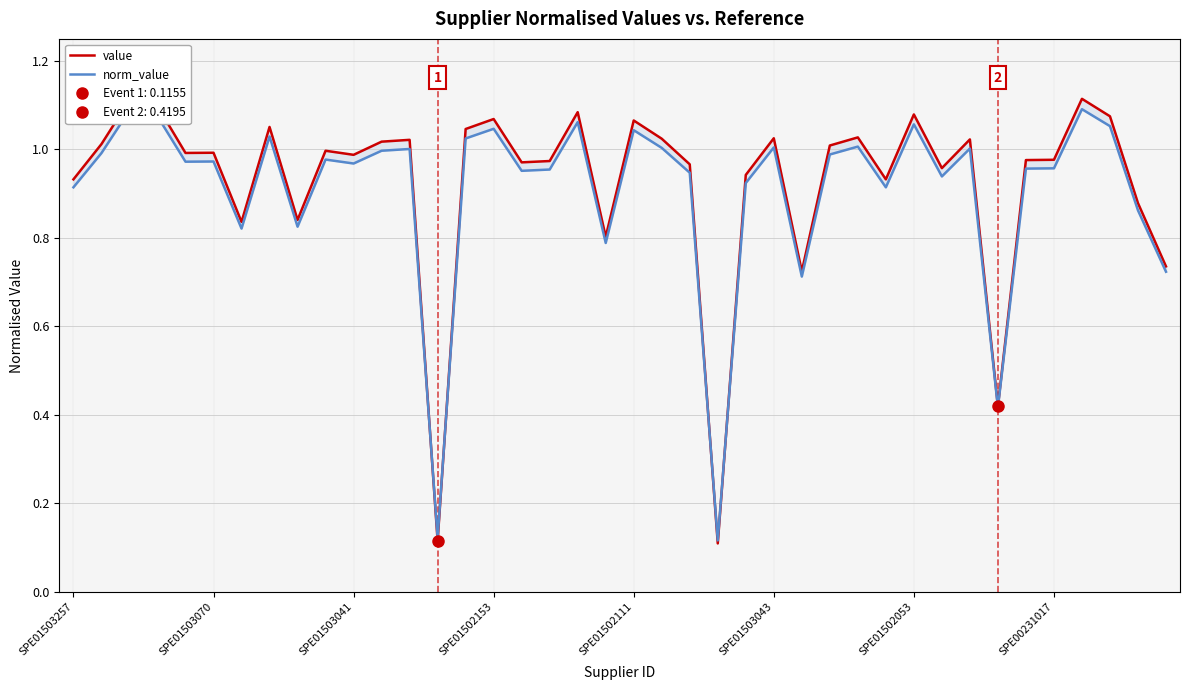

Where is norm_value nearest to the value 0?

23